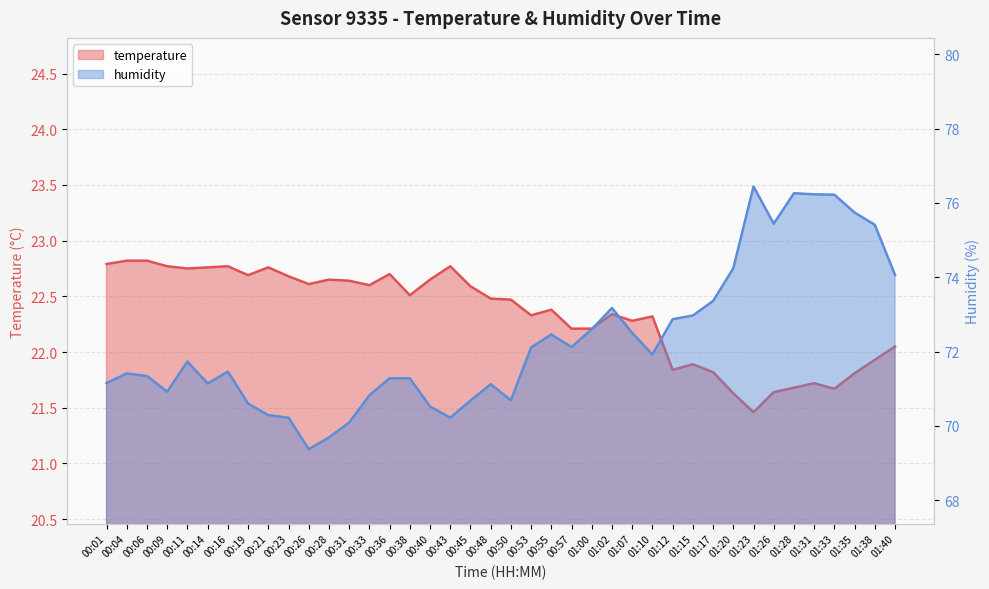

How many interior local peaks does the temperature series have?

10